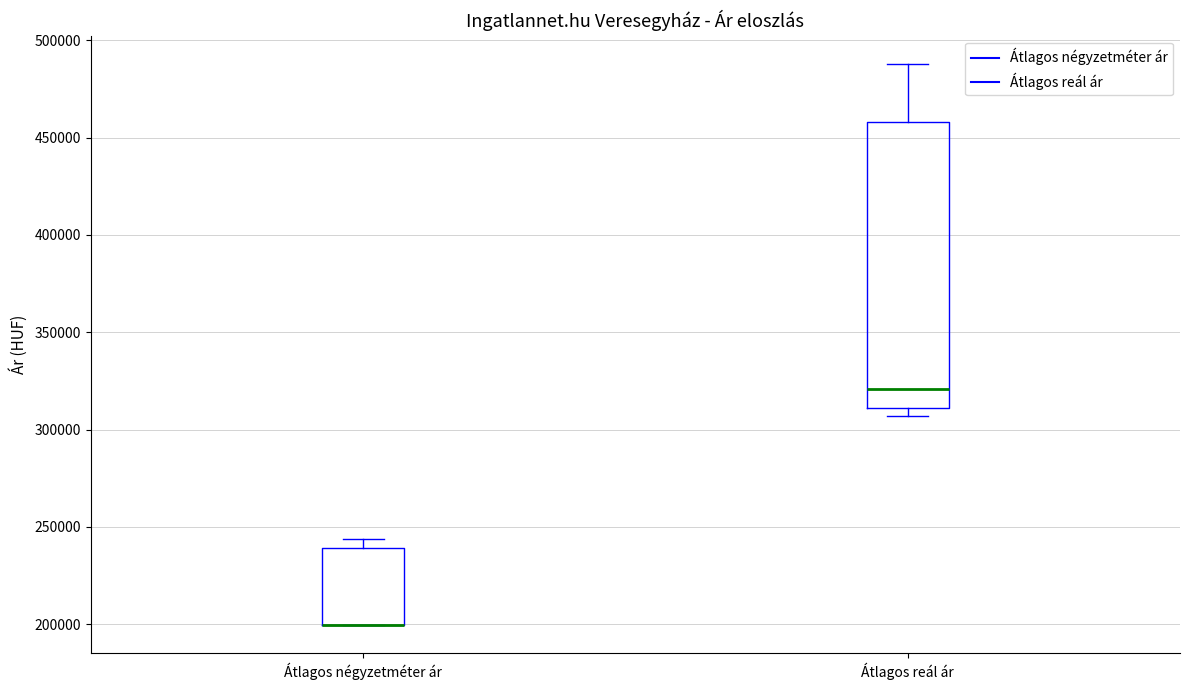

Which box is the tallest, from its lower edge to its upper edge?

Átlagos reál ár